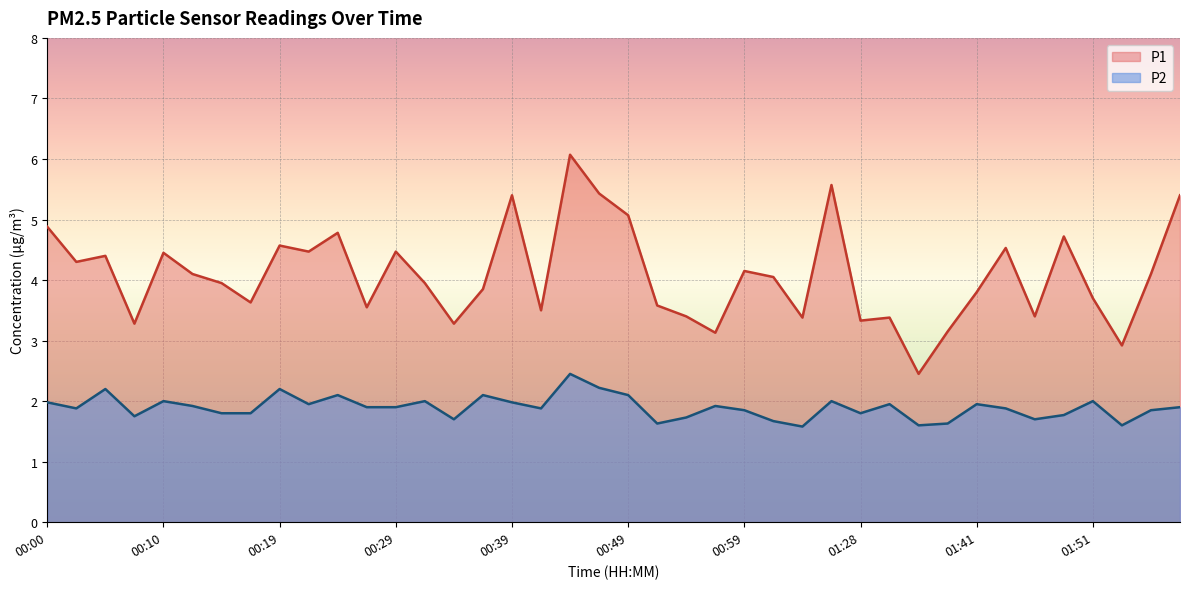

Reading left to right, extract all data points from this chart.

P1: 4.9	4.3	4.4	3.3	4.5	4.1	4.0	3.6	4.6	4.5	4.8	3.5	4.5	4.0	3.3	3.9	5.4	3.5	6.1	5.4	5.1	3.6	3.4	3.1	4.2	4.0	3.4	5.6	3.3	3.4	2.5	3.1	3.8	4.5	3.4	4.7	3.7	2.9	4.1	5.4
P2: 2.0	1.9	2.2	1.8	2.0	1.9	1.8	1.8	2.2	1.9	2.1	1.9	1.9	2.0	1.7	2.1	2.0	1.9	2.5	2.2	2.1	1.6	1.7	1.9	1.9	1.7	1.6	2.0	1.8	1.9	1.6	1.6	1.9	1.9	1.7	1.8	2.0	1.6	1.9	1.9